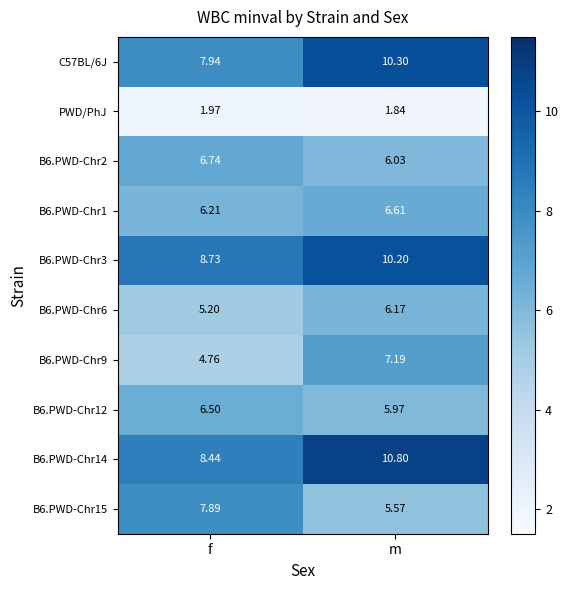

Count the number of data series in this chart.

10